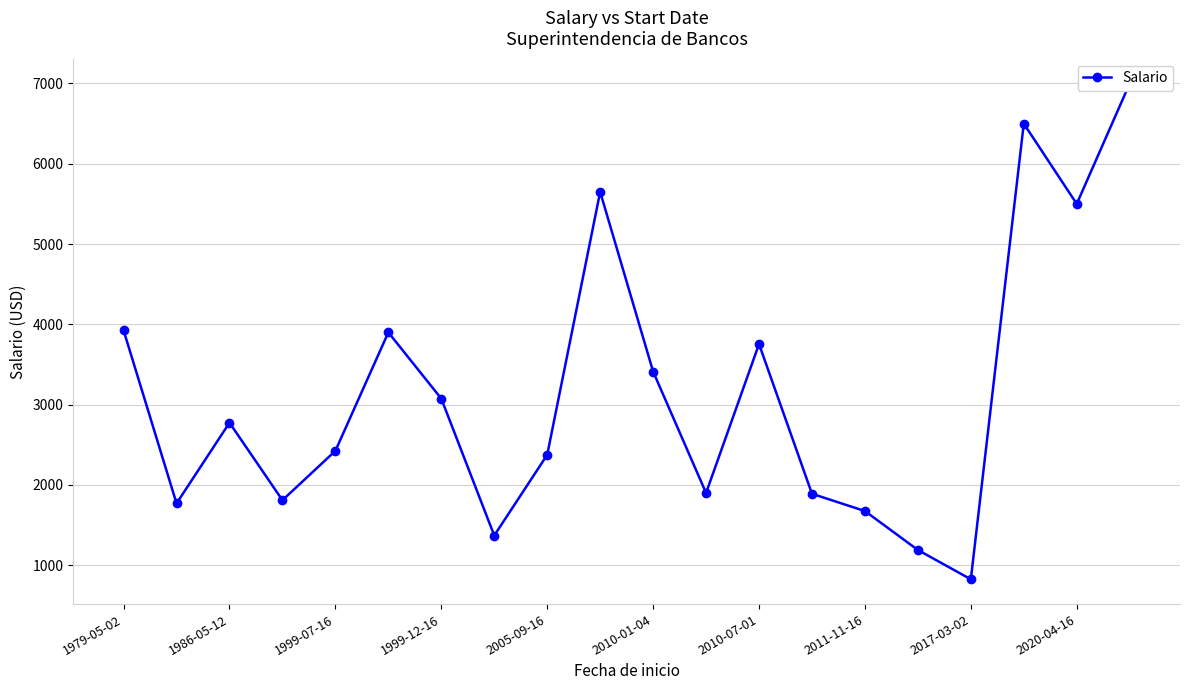

Is this an area chart (filled region under the line)?

No